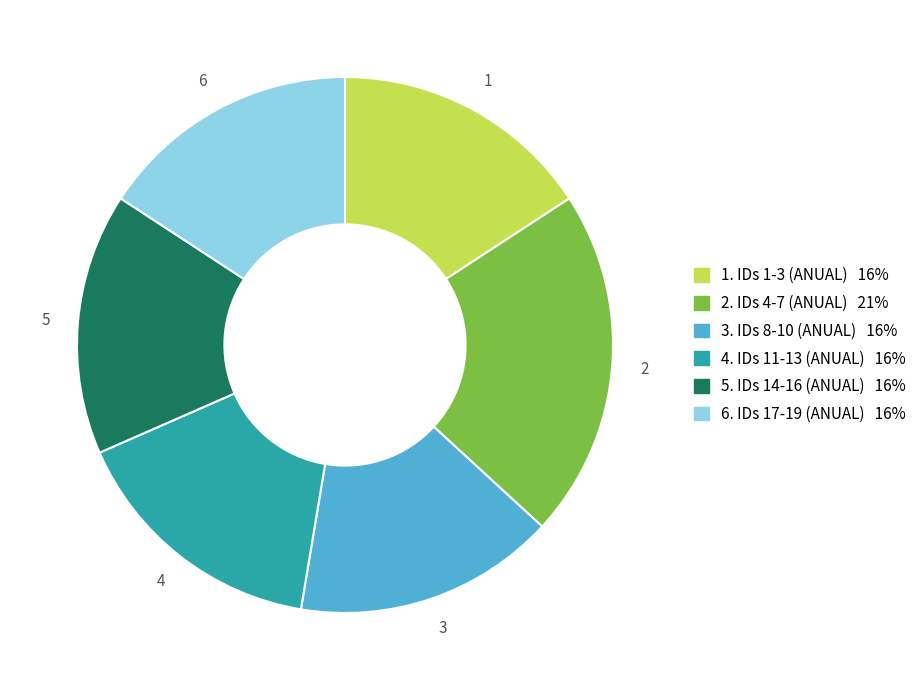

Does any single category account for the majority?

No